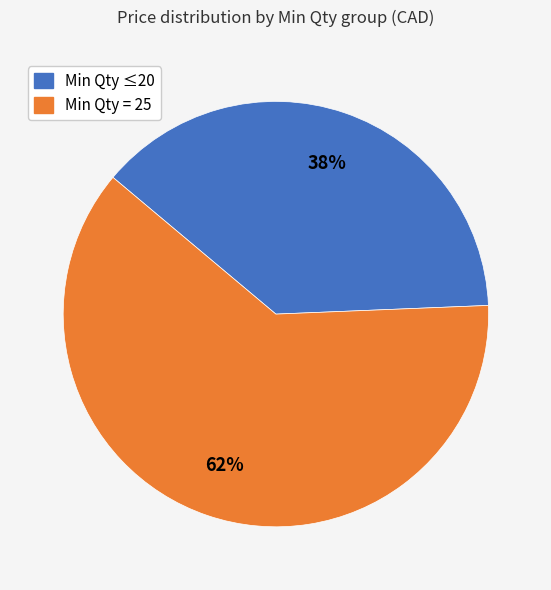

To the nearest percent, what is the average slice percentage?

50%